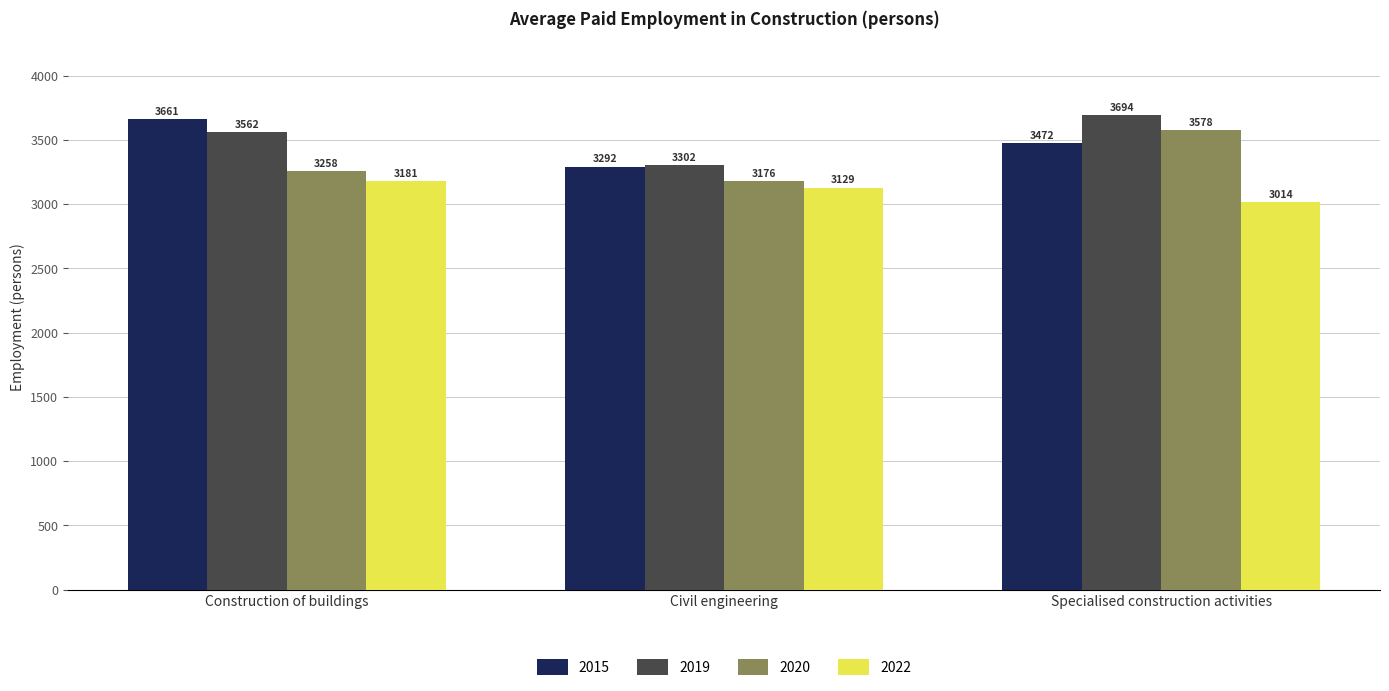

What is the sum of the 2022 values at Specialised construction activities and Construction of buildings?

6195